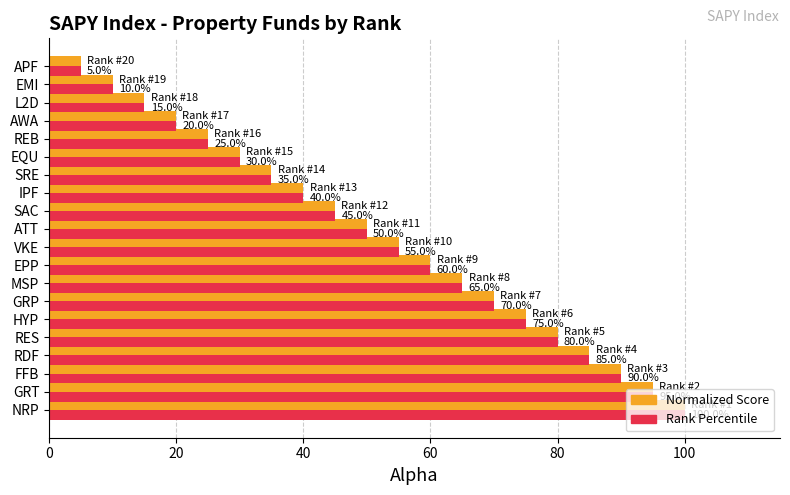

What is the minimum value shown in the chart?

5.0